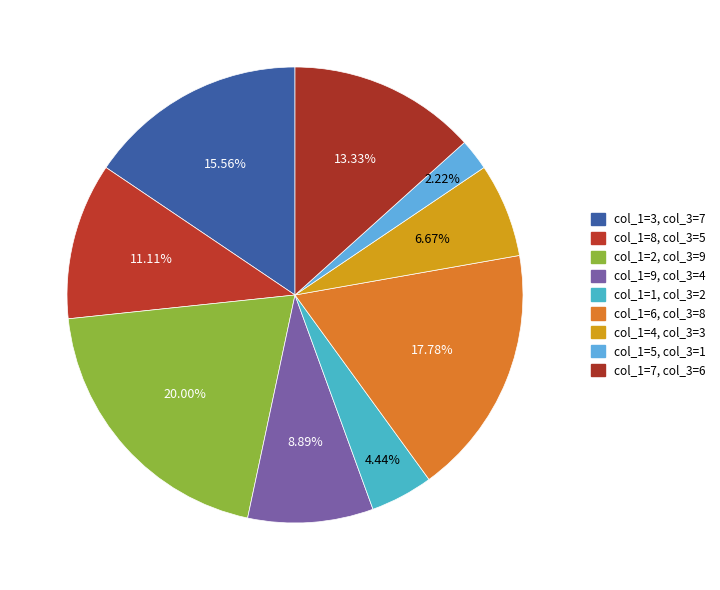

Rank the categories by value from lowest to highest.

5, 1, 4, 9, 8, 7, 3, 6, 2